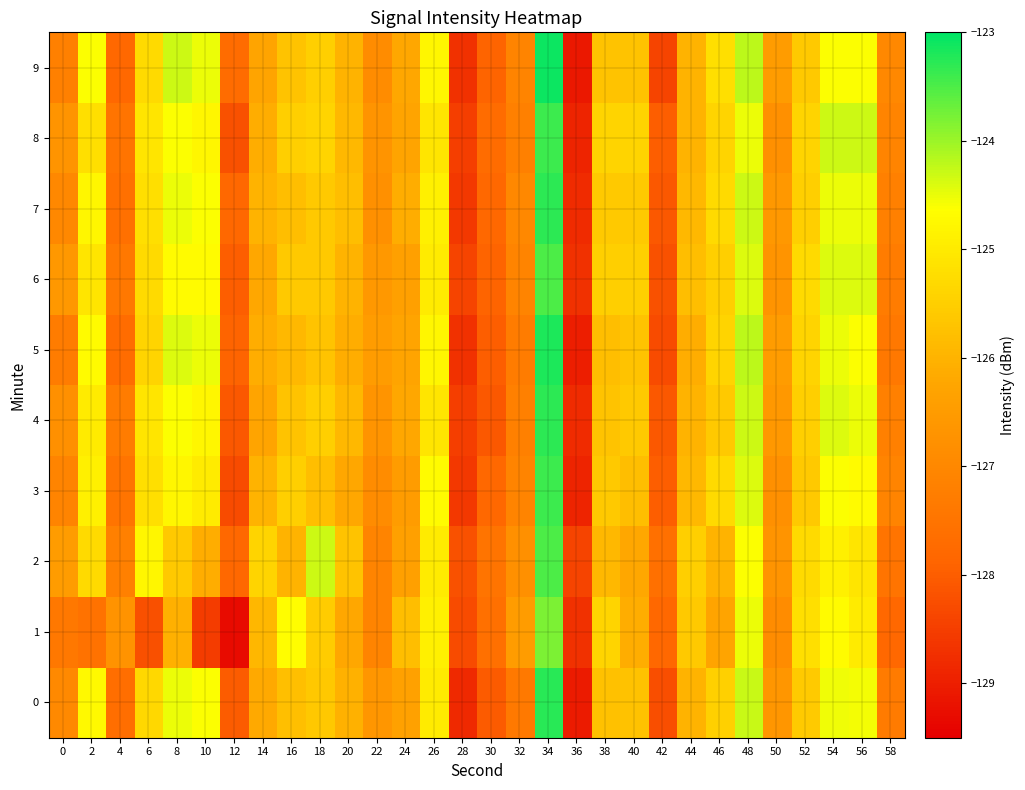

Reading left to right, transcribe all the data shown in this chart.

0: 0=-127.0	2=-124.7	4=-127.7	6=-125.3	8=-124.5	10=-124.6	12=-128.0	14=-126.2	16=-125.8	18=-125.6	20=-126.0	22=-126.6	24=-126.4	26=-125.0	28=-128.8	30=-128.0	32=-127.4	34=-123.3	36=-129.1	38=-125.8	40=-125.7	42=-128.2	44=-126.0	46=-125.5	48=-124.3	50=-126.7	52=-125.6	54=-124.5	56=-124.6	58=-127.3
1: 0=-127.4	2=-127.6	4=-126.7	6=-128.2	8=-126.1	10=-128.5	12=-129.3	14=-125.9	16=-124.7	18=-125.6	20=-126.2	22=-127.1	24=-125.8	26=-124.9	28=-128.3	30=-127.6	32=-126.5	34=-123.8	36=-128.7	38=-125.4	40=-126.1	42=-127.8	44=-125.6	46=-126.3	48=-124.5	50=-126.9	52=-125.2	54=-124.7	56=-125.0	58=-127.8
2: 0=-126.5	2=-125.3	4=-127.2	6=-124.8	8=-125.6	10=-126.1	12=-127.8	14=-125.4	16=-126.0	18=-124.3	20=-125.7	22=-127.1	24=-126.4	26=-125.0	28=-128.2	30=-127.5	32=-126.8	34=-123.5	36=-128.4	38=-125.9	40=-126.2	42=-127.6	44=-125.5	46=-126.0	48=-124.6	50=-126.7	52=-125.3	54=-124.9	56=-125.1	58=-127.5
3: 0=-127.1	2=-124.9	4=-127.5	6=-125.2	8=-124.8	10=-125.0	12=-128.3	14=-126.0	16=-125.5	18=-125.8	20=-126.2	22=-126.9	24=-126.5	26=-124.7	28=-128.6	30=-127.8	32=-127.1	34=-123.4	36=-128.9	38=-125.6	40=-125.8	42=-128.0	44=-125.9	46=-125.3	48=-124.4	50=-126.8	52=-125.6	54=-124.6	56=-124.7	58=-127.1
4: 0=-126.8	2=-125.0	4=-127.3	6=-125.1	8=-124.6	10=-124.8	12=-128.1	14=-126.3	16=-125.7	18=-125.5	20=-125.9	22=-126.7	24=-126.2	26=-125.1	28=-128.5	30=-128.1	32=-127.2	34=-123.3	36=-128.8	38=-125.7	40=-125.6	42=-128.1	44=-126.0	46=-125.6	48=-124.3	50=-126.6	52=-125.5	54=-124.4	56=-124.5	58=-127.2
5: 0=-127.3	2=-124.7	4=-127.7	6=-125.4	8=-124.4	10=-124.5	12=-127.9	14=-126.1	16=-125.9	18=-125.7	20=-126.1	22=-126.5	24=-126.3	26=-124.8	28=-128.7	30=-128.0	32=-127.3	34=-123.2	36=-129.0	38=-125.8	40=-125.7	42=-128.3	44=-126.1	46=-125.4	48=-124.2	50=-126.5	52=-125.4	54=-124.5	56=-124.6	58=-127.4
6: 0=-126.6	2=-125.1	4=-127.4	6=-125.3	8=-124.7	10=-124.7	12=-128.0	14=-126.2	16=-125.6	18=-125.6	20=-126.0	22=-126.6	24=-126.4	26=-125.0	28=-128.4	30=-127.9	32=-127.1	34=-123.5	36=-128.7	38=-125.5	40=-125.5	42=-128.2	44=-125.8	46=-125.5	48=-124.4	50=-126.7	52=-125.3	54=-124.4	56=-124.4	58=-127.3
7: 0=-127.0	2=-124.8	4=-127.6	6=-125.2	8=-124.5	10=-124.6	12=-127.8	14=-126.0	16=-125.8	18=-125.6	20=-125.8	22=-126.8	24=-126.1	26=-124.9	28=-128.6	30=-127.8	32=-127.0	34=-123.3	36=-128.8	38=-125.6	40=-125.6	42=-128.1	44=-125.9	46=-125.3	48=-124.3	50=-126.6	52=-125.5	54=-124.5	56=-124.5	58=-127.2
8: 0=-126.7	2=-125.2	4=-127.5	6=-125.1	8=-124.6	10=-124.8	12=-128.2	14=-126.1	16=-125.5	18=-125.4	20=-125.9	22=-126.7	24=-126.3	26=-125.1	28=-128.5	30=-127.7	32=-127.2	34=-123.4	36=-128.9	38=-125.4	40=-125.4	42=-128.0	44=-126.0	46=-125.4	48=-124.5	50=-126.8	52=-125.4	54=-124.3	56=-124.3	58=-127.1
9: 0=-127.2	2=-124.6	4=-127.8	6=-125.3	8=-124.3	10=-124.5	12=-127.7	14=-126.3	16=-125.7	18=-125.5	20=-126.0	22=-126.9	24=-126.2	26=-124.8	28=-128.7	30=-127.9	32=-127.1	34=-123.1	36=-129.1	38=-125.7	40=-125.7	42=-128.4	44=-126.0	46=-125.2	48=-124.2	50=-126.5	52=-125.6	54=-124.6	56=-124.6	58=-127.0